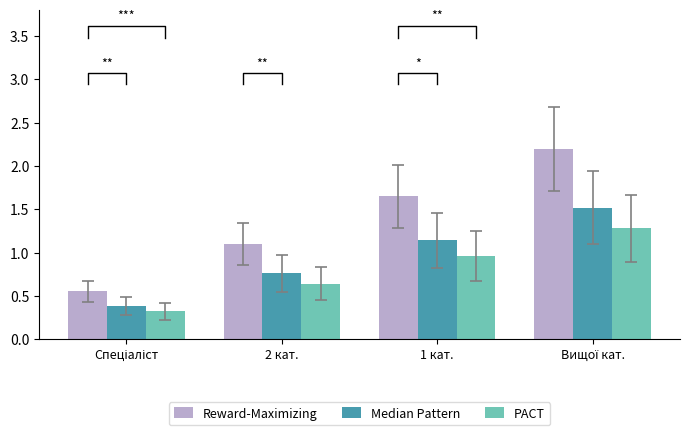

At how many categories does at least one series exceed 0?

4